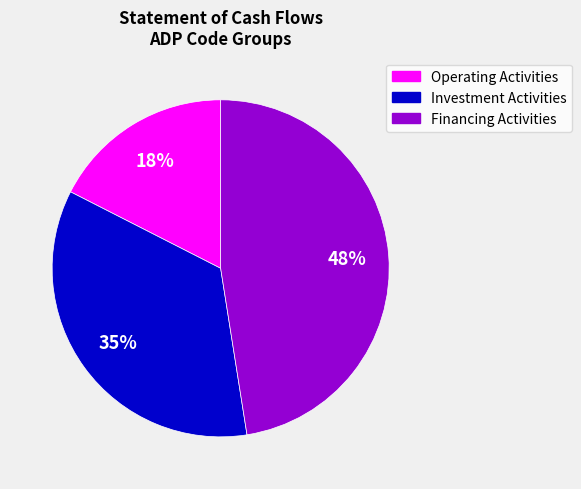

Do Operating Activities and Investment Activities together represent more than half of the pie?

Yes